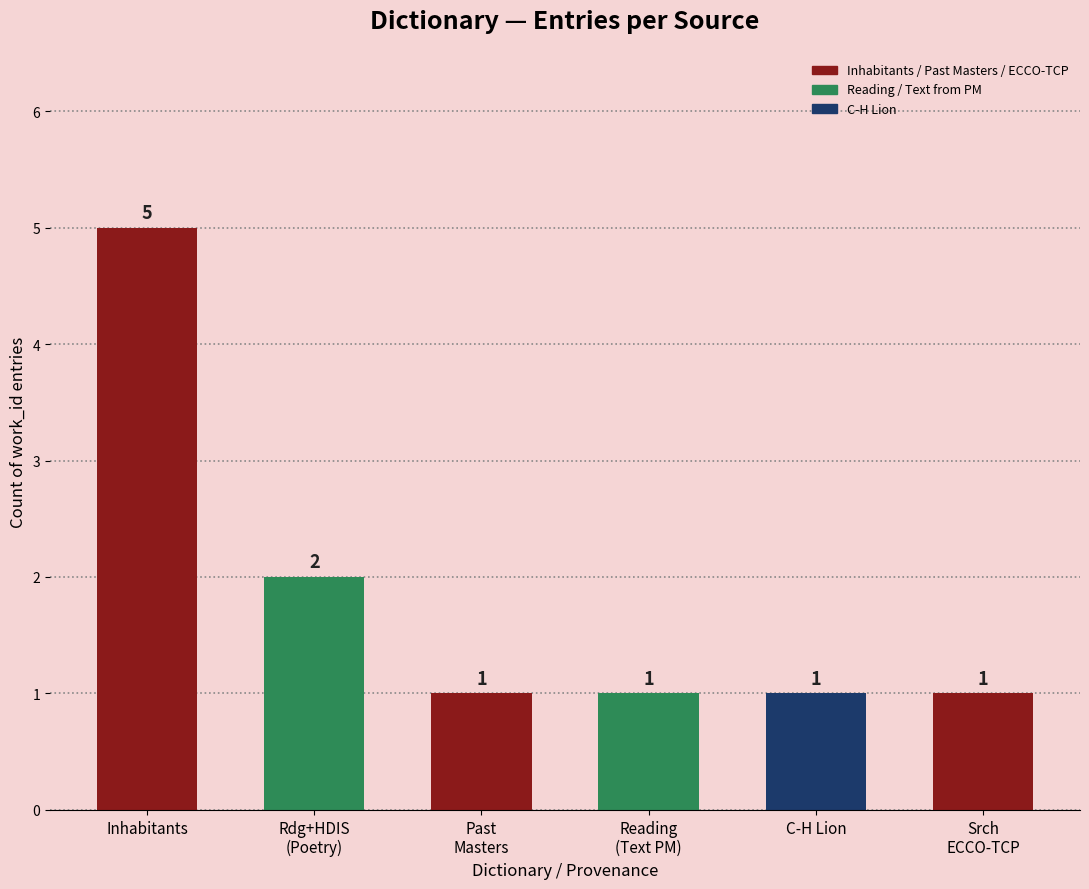

What is the smallest value displayed?

1